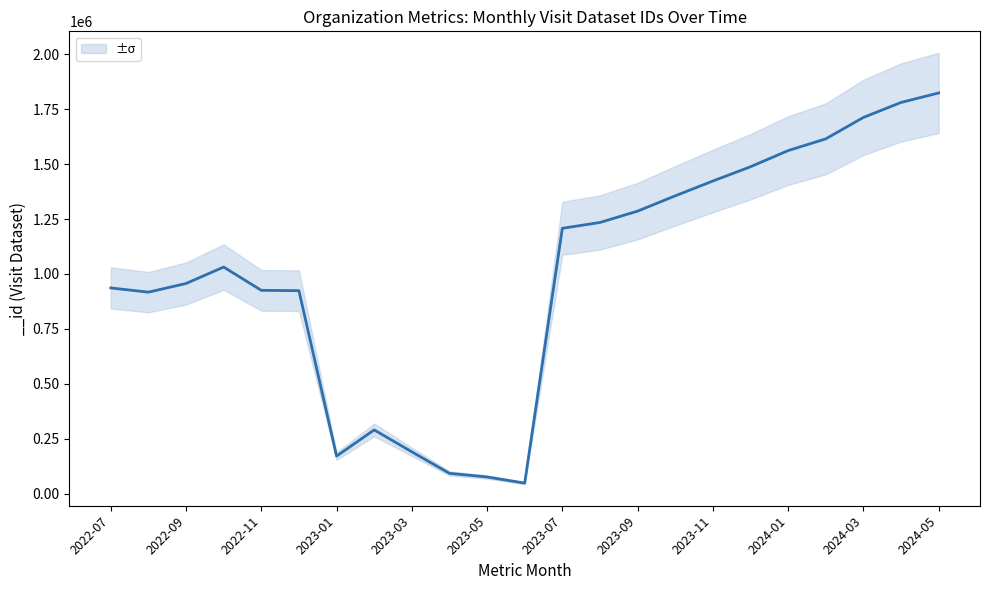

What is the greatest value displayed?

1823894